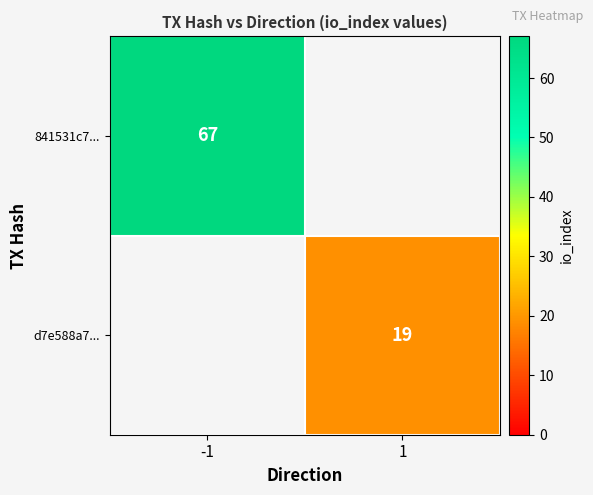

Which label corresponds to the smallest value in the chart?

1